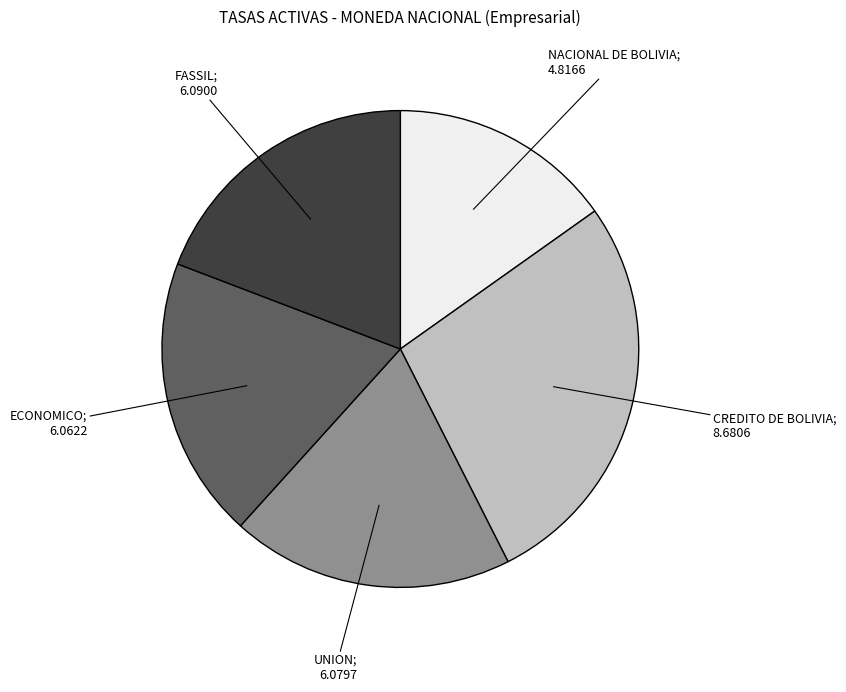

Is there any slice that represents more than half of the pie?

No